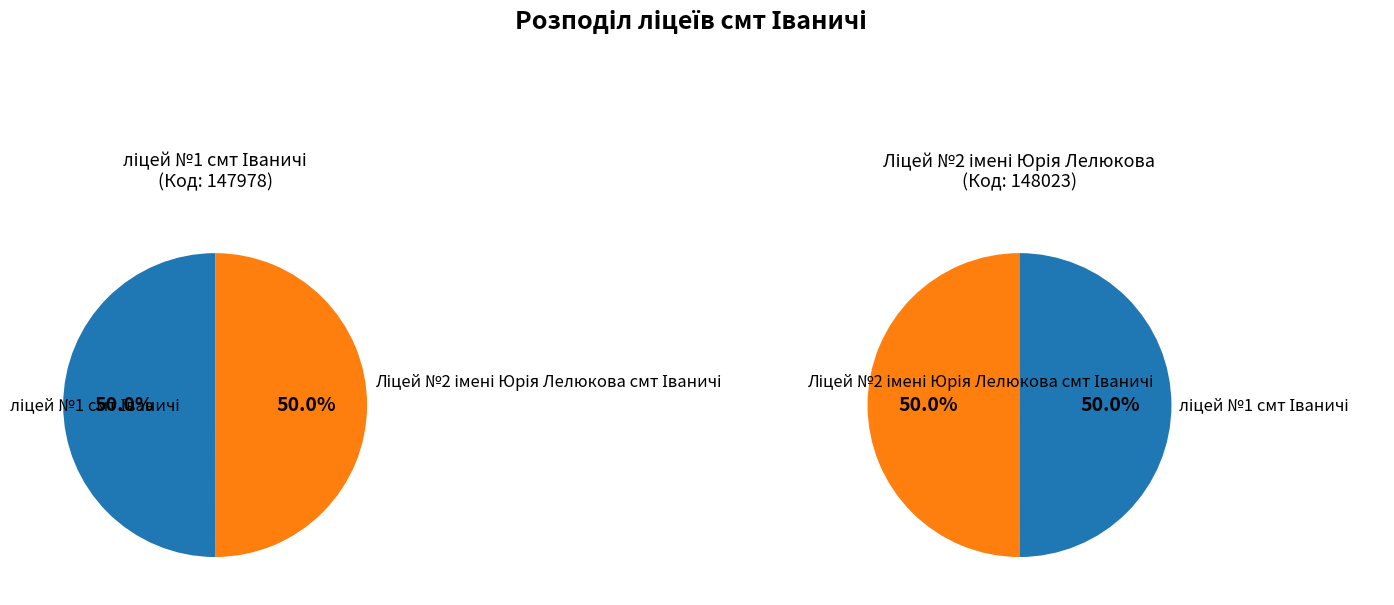

To the nearest percent, what is the combined percentage of ліцей №1 смт Іваничі and Ліцей №2 імені Юрія Лелюкова смт Іваничі?

100%